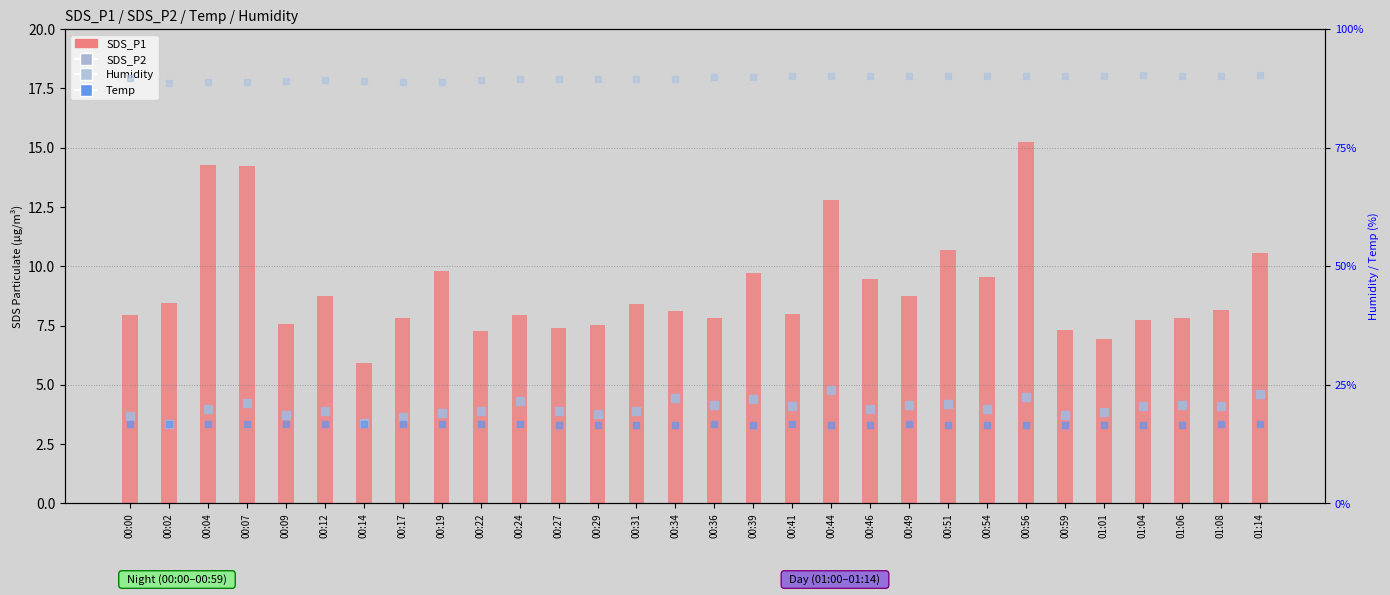

Is the value of SDS_P2 at 00:36 greater than the value of Humidity at 00:59?

No